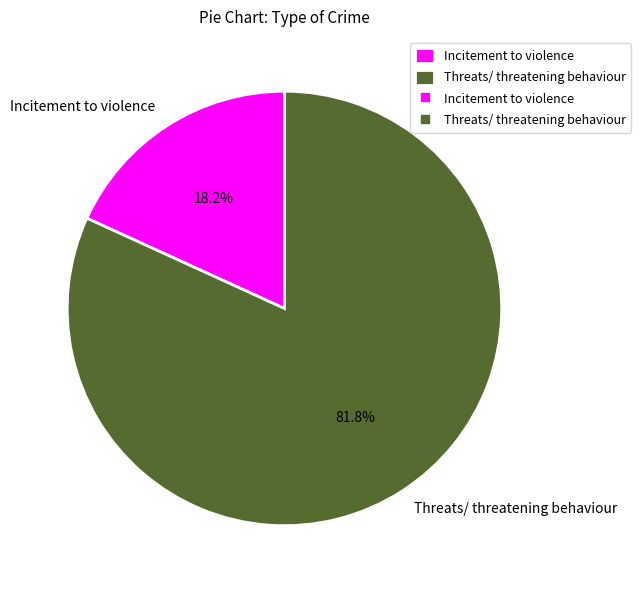

Which slice is the largest?

Threats/ threatening behaviour